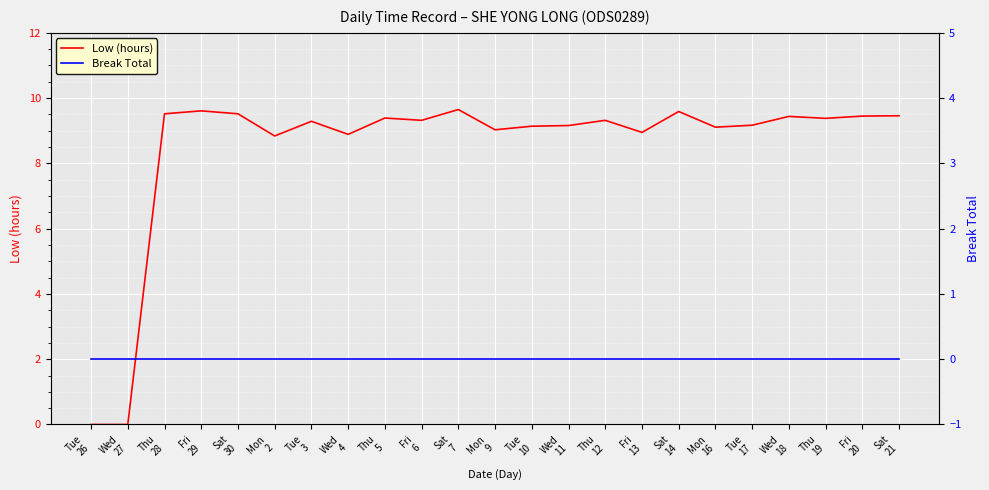

At how many categories does at least one series exceed 0?

21